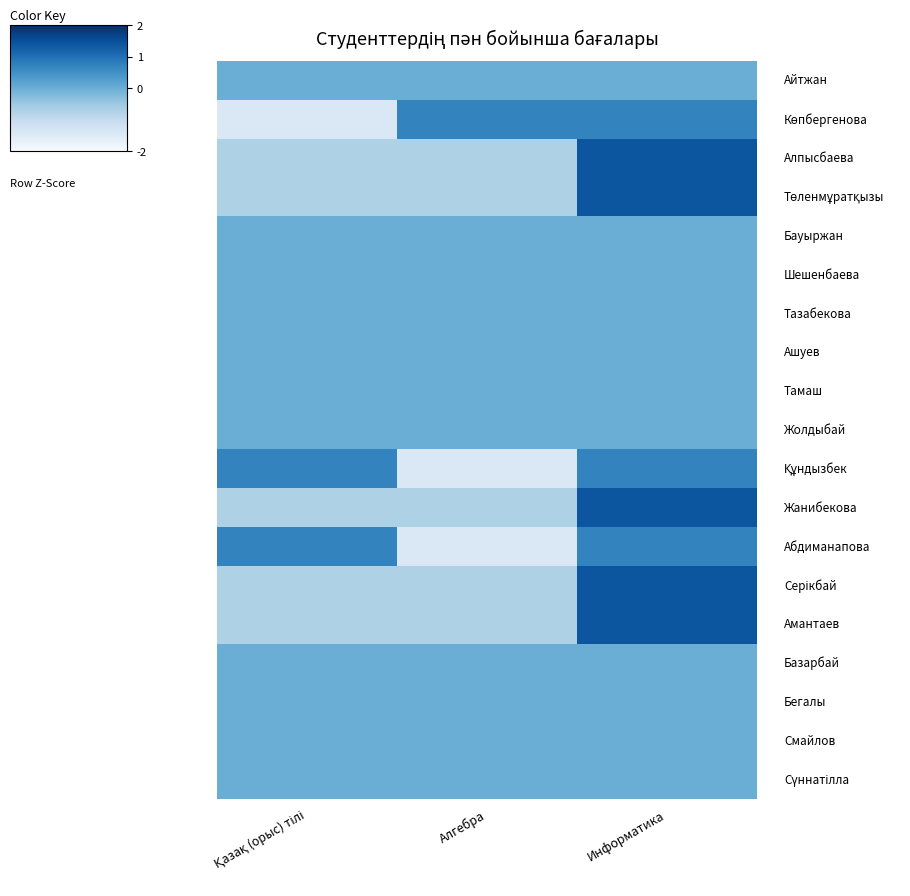

At which category is the sum across all series the highest?

Информатика